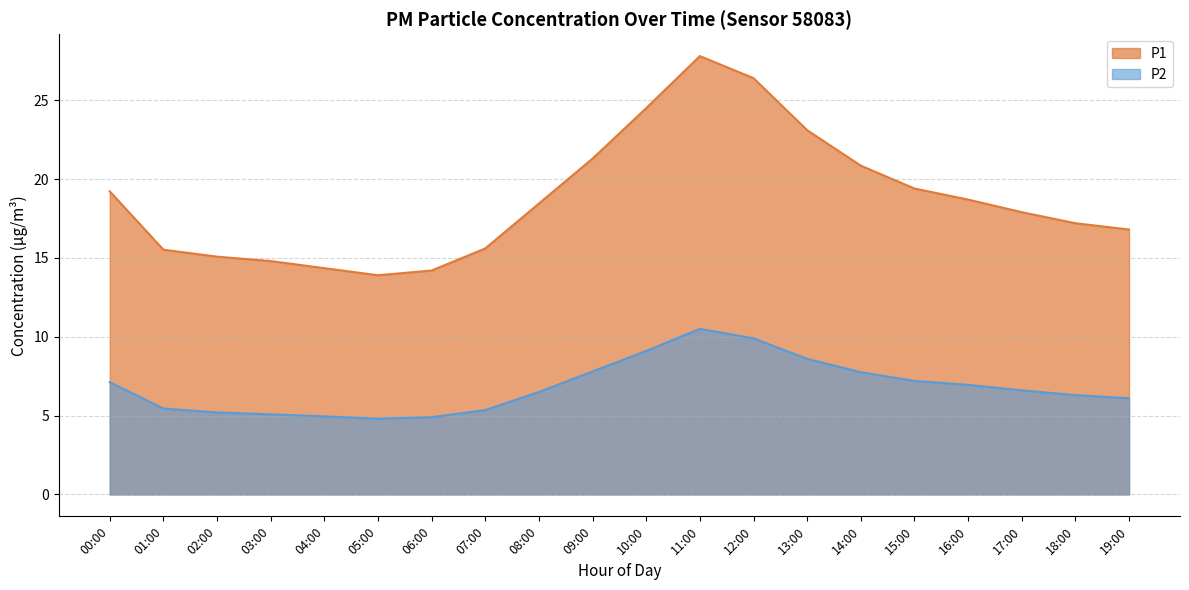

Reading left to right, extract all data points from this chart.

P1: 19.2	15.5	15.1	14.8	14.3	13.9	14.2	15.6	18.4	21.3	24.5	27.8	26.4	23.1	20.9	19.4	18.7	17.9	17.2	16.8
P2: 7.1	5.5	5.2	5.1	5.0	4.8	4.9	5.3	6.5	7.8	9.1	10.5	9.9	8.6	7.8	7.2	7.0	6.6	6.3	6.1